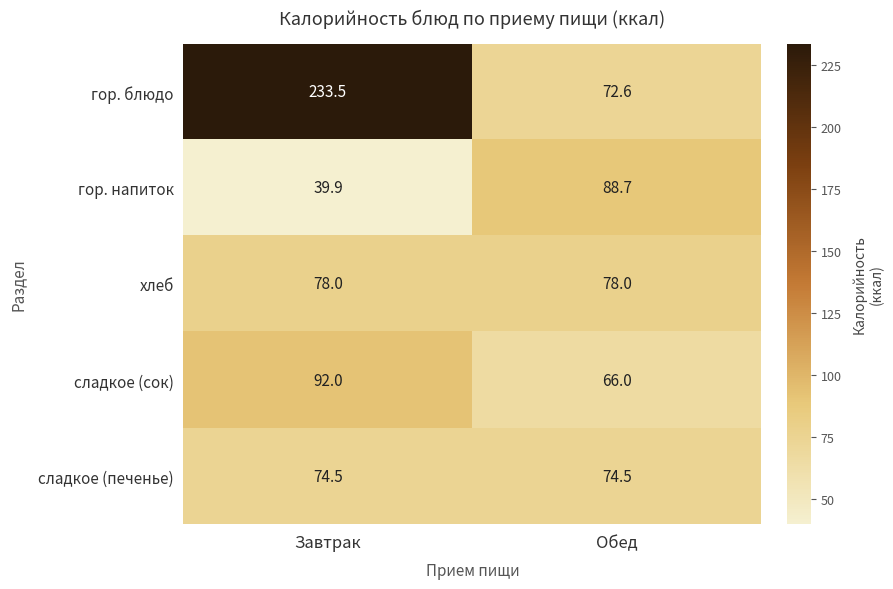

What is the difference between the highest and lowest values at Завтрак?

193.6